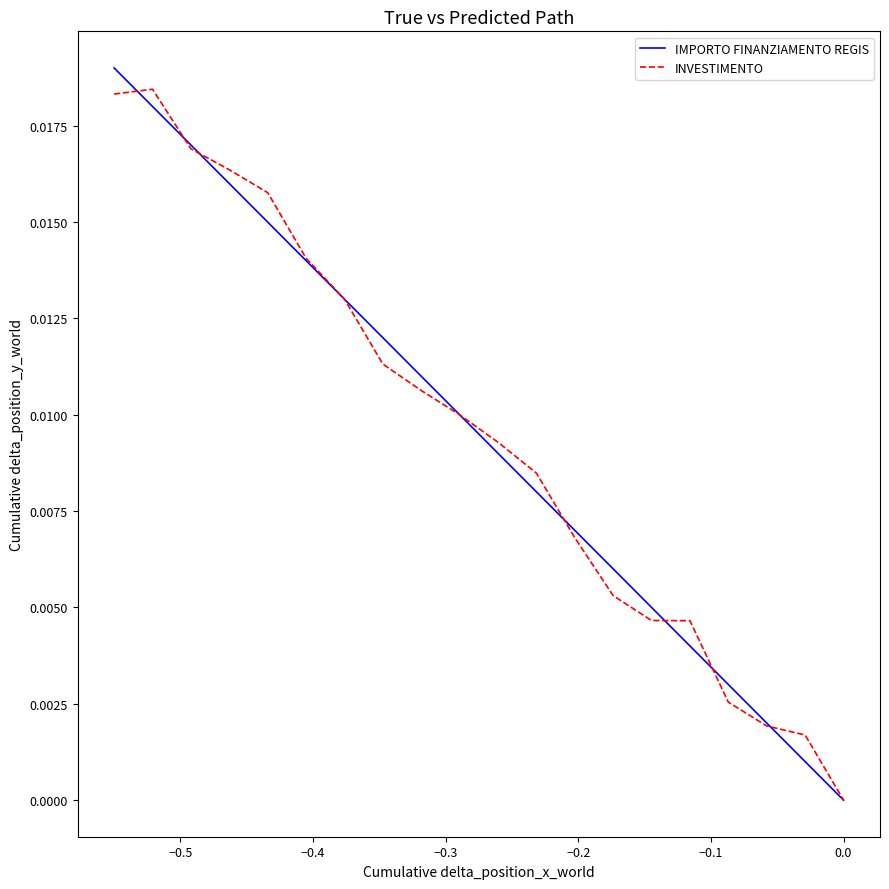

Does the chart display data point markers on the line(s)?

No